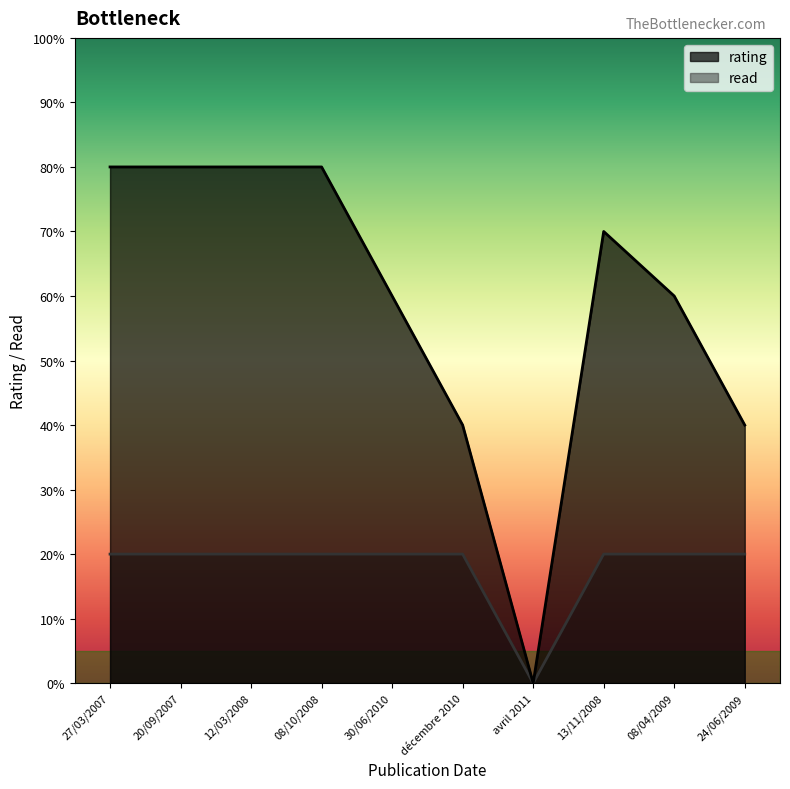

How many data points does each series have?

10